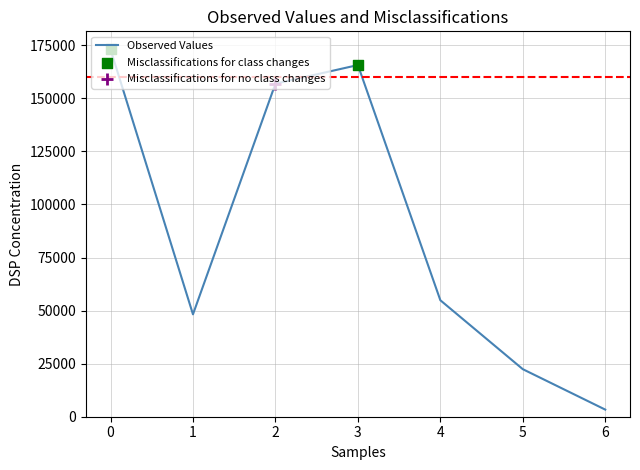

What is the change in value from 2 to 3?

+8780